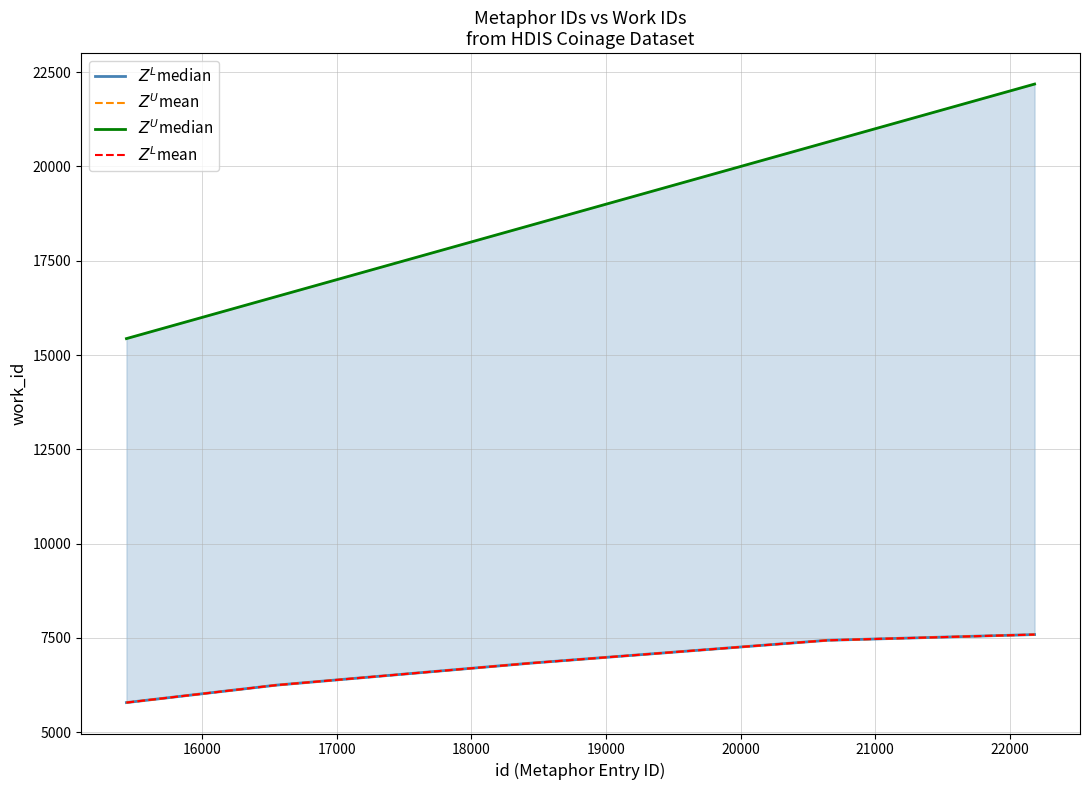

What is the value of the $Z^L$mean point at the 5th from the left?

7591